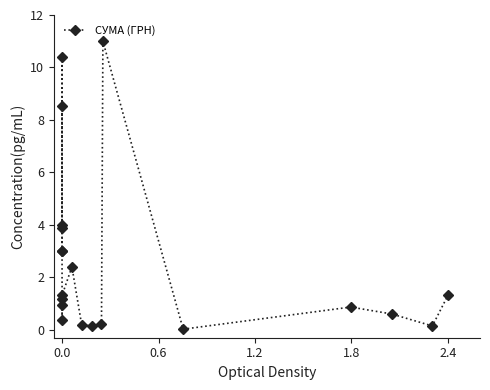

What position from the left is 2.4?

5